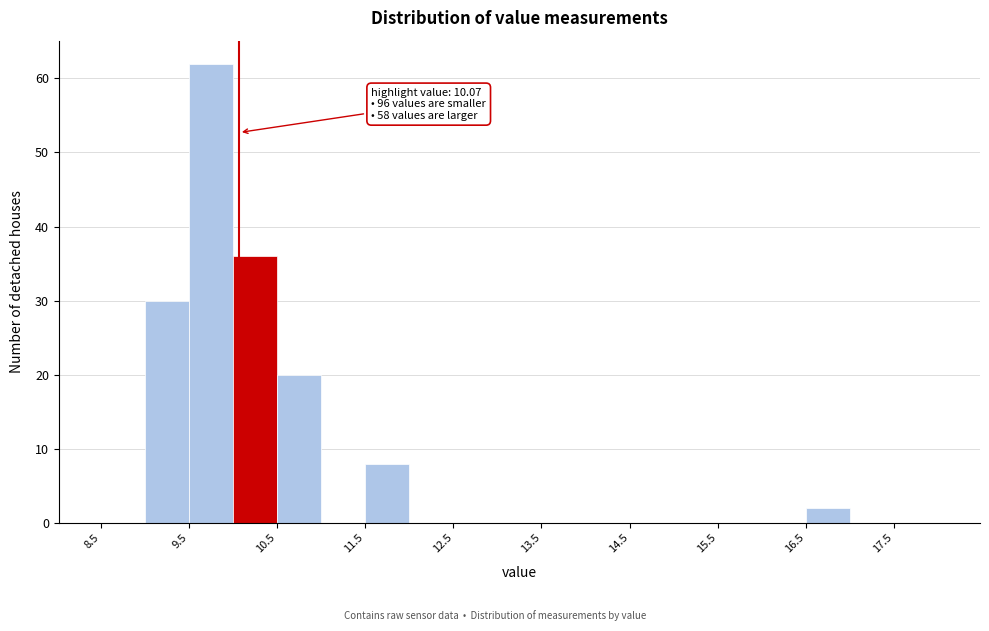

Which range on the x-axis has the tallest bar?

9.5 to 10.0